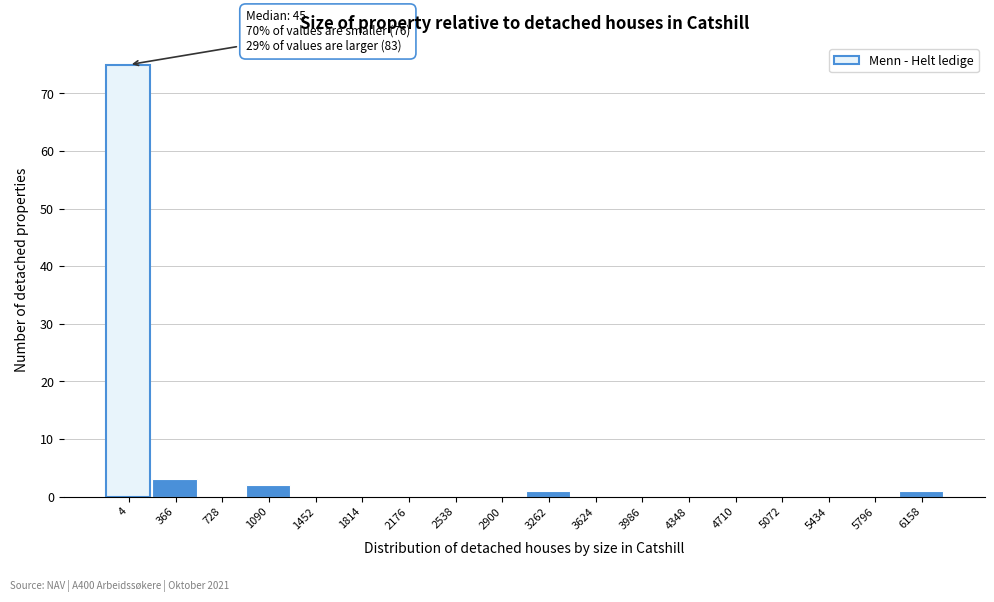

Reading right to left, list all the values displayed in this chart.

6158=1	5796=0	5434=0	5072=0	4710=0	4348=0	3986=0	3624=0	3262=1	2900=0	2538=0	2176=0	1814=0	1452=0	1090=2	728=0	366=3	4=75